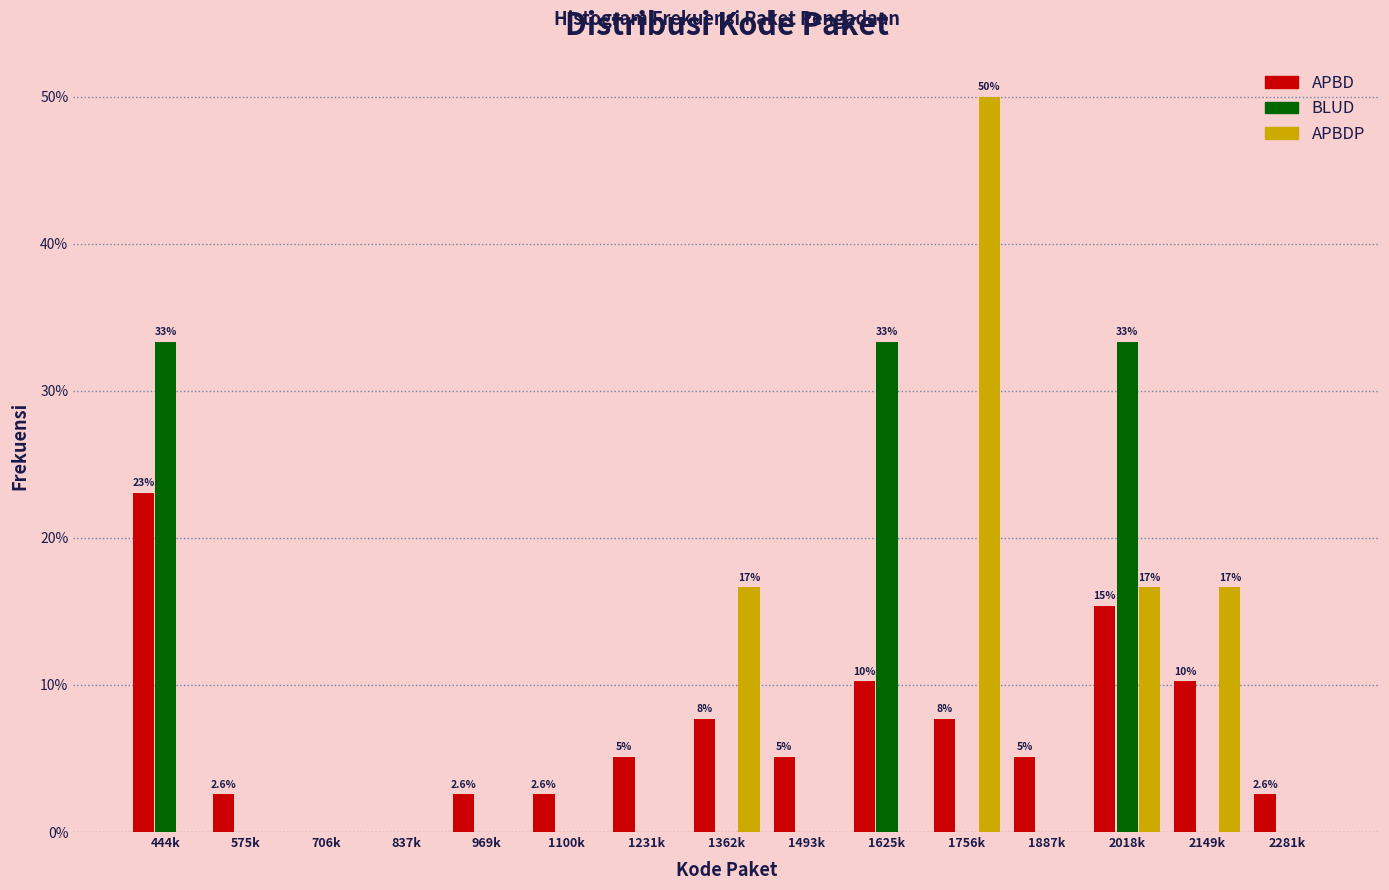

True or false: APBD has a value of 15.4 at 2018k.

True